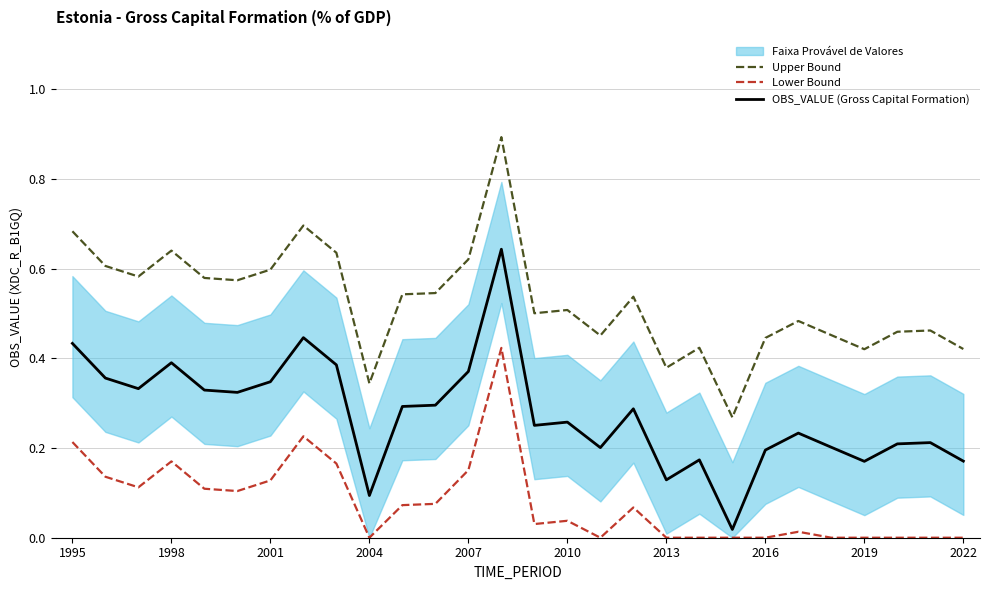

Between 11 and 23, which series saw the biggest shift?

OBS_VALUE (Gross Capital Formation)